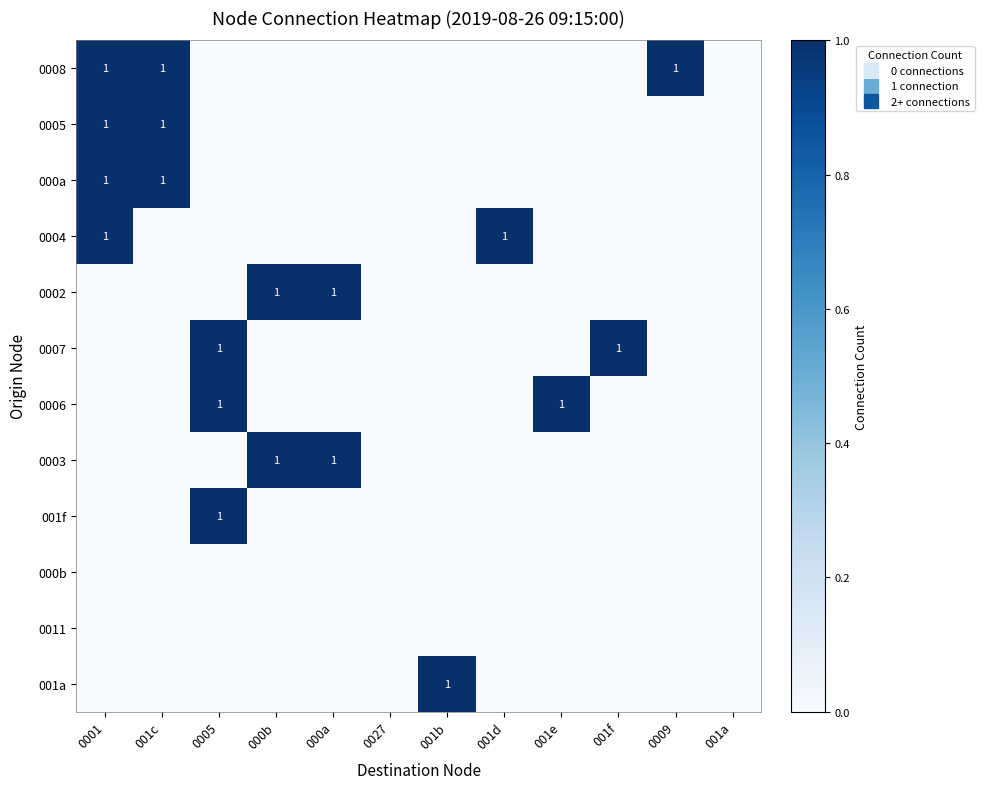

Which series has the largest total across all categories?

0008